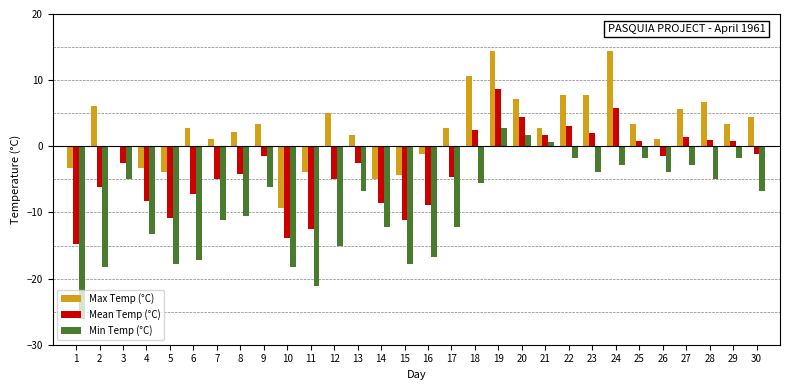

At which category is the sum across all series the highest?

19